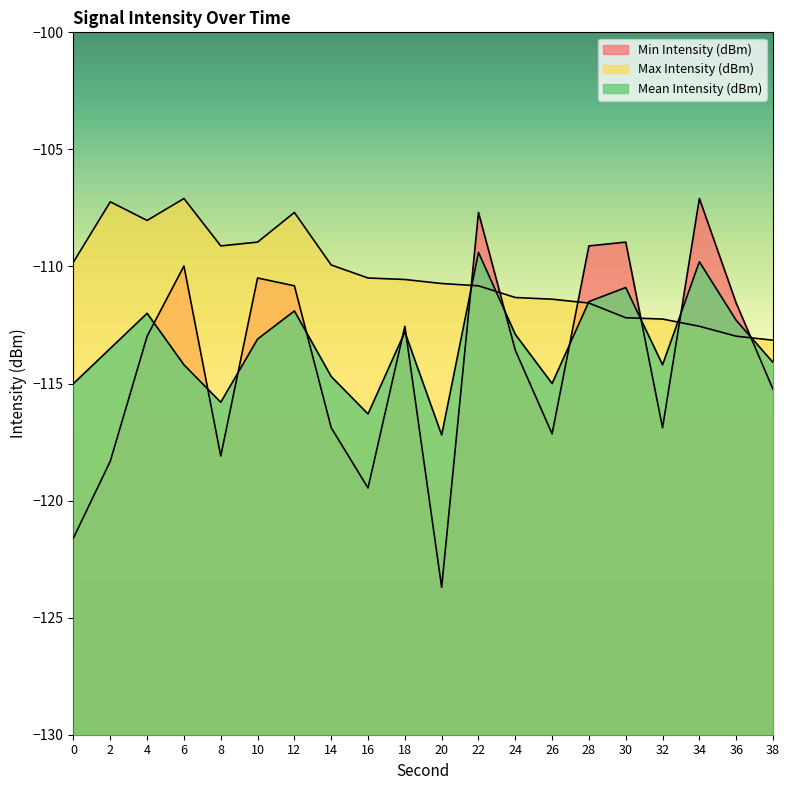

How many data points does each series have?

20